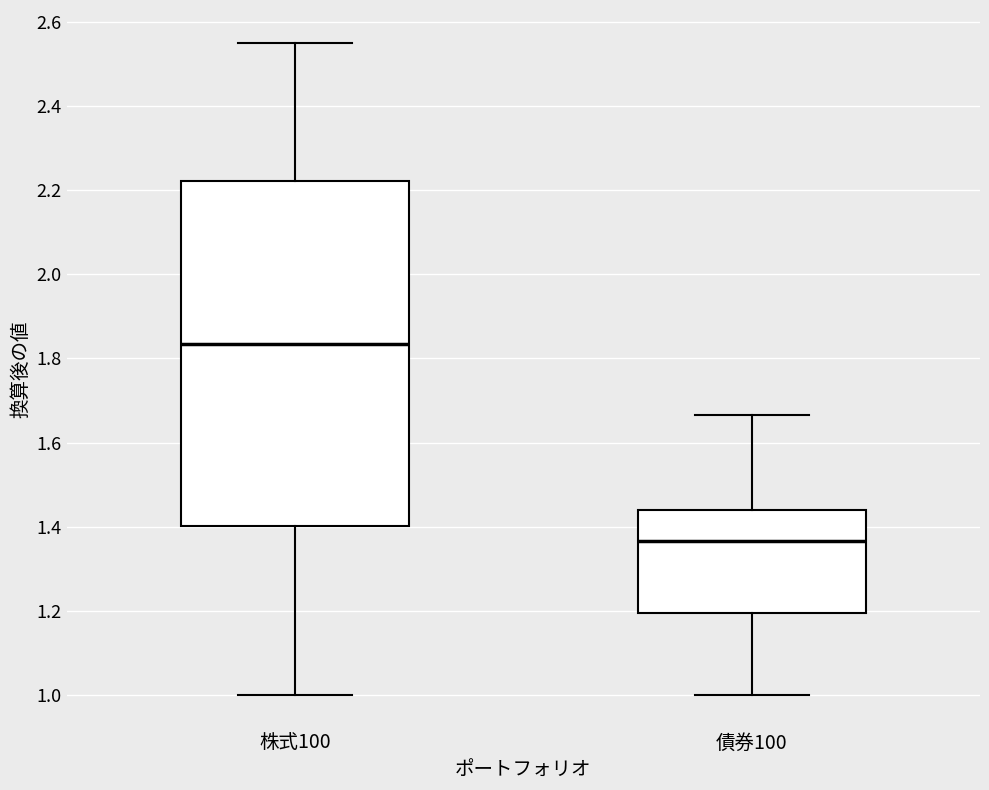

Where does the median line of the box for 株式100 sit on the y-axis? The values are not printed on the chart, so give them approximately, as read against the axis.

1.84